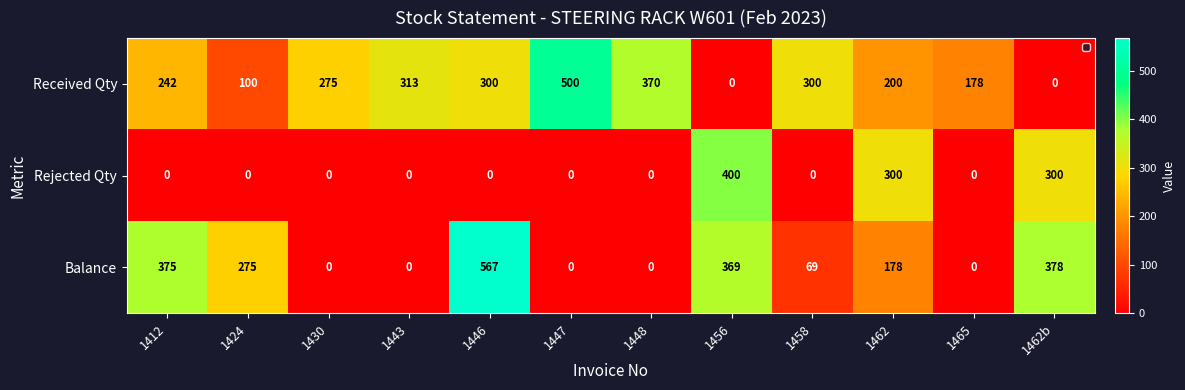

List the series in order of their peak value, lowest first.

Rejected Qty, Received Qty, Balance